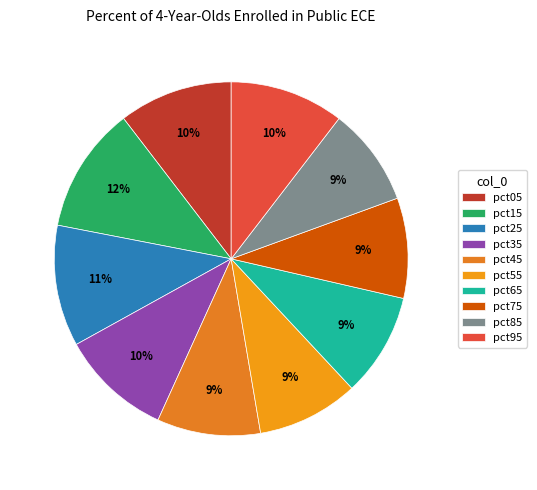

To the nearest percent, what portion does pct55 represent?

9%